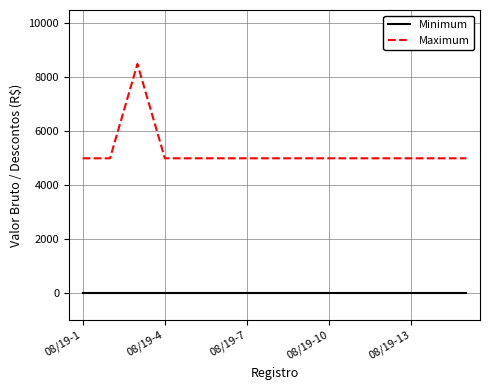

Does the chart have visible grid lines?

Yes